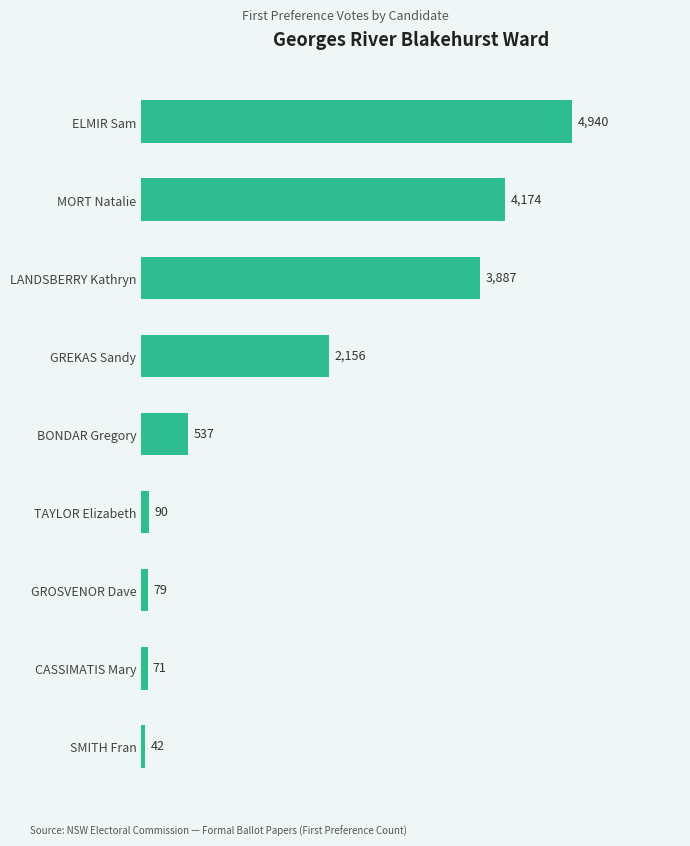

What is the minimum value shown in the chart?

42